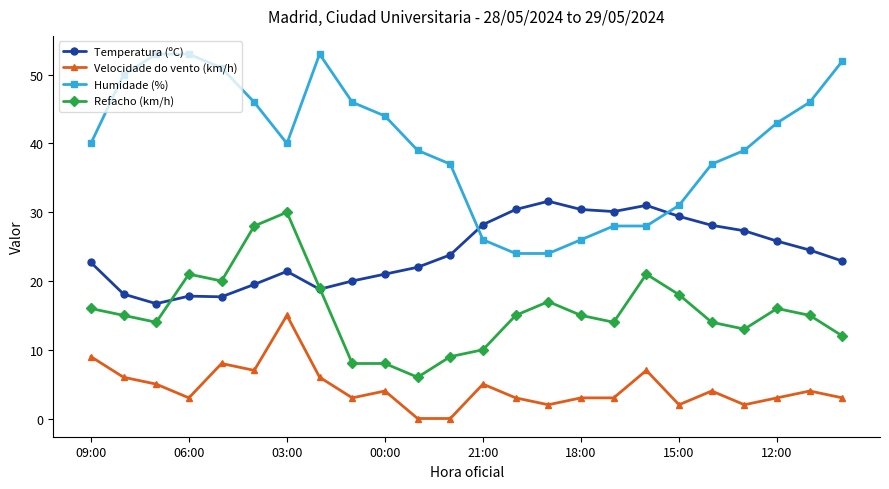

What is the value of the Refacho (km/h) point at the 12th from the left?

9.0